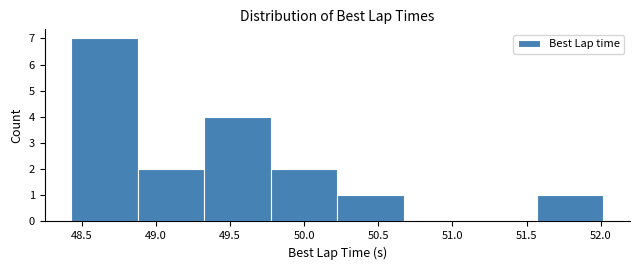

Reading left to right, list every bar in this chart as the range it spans on the x-axis followed by its height. Neither the bar edges nor the heights are printed on the chart, so give them approximately, as read against the axes.

48.45 to 48.90: 7
48.90 to 49.35: 2
49.35 to 49.80: 4
49.80 to 50.20: 2
50.20 to 50.65: 1
50.65 to 51.10: 0
51.10 to 51.55: 0
51.55 to 52.00: 1